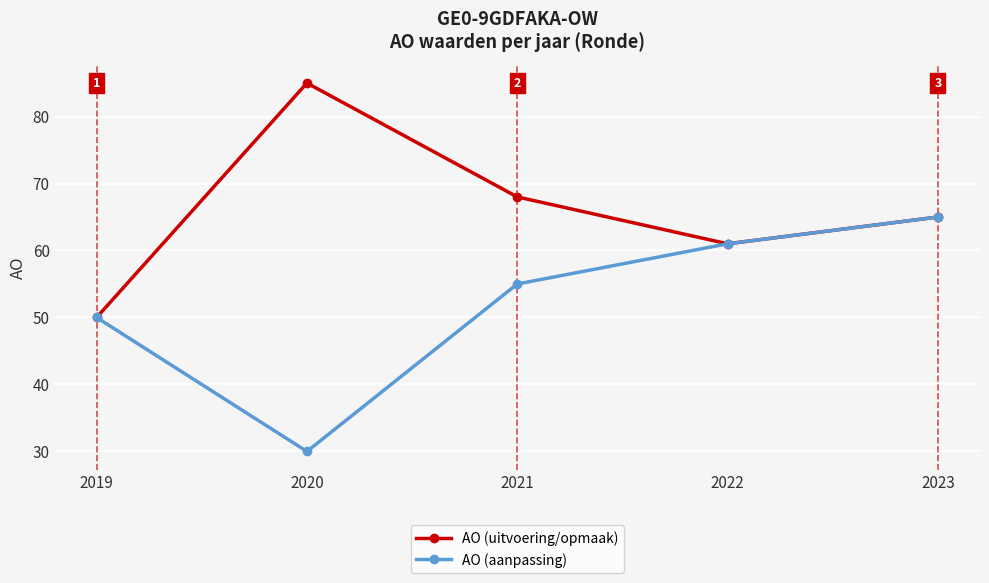

What is the maximum value for AO (uitvoering/opmaak)?

85